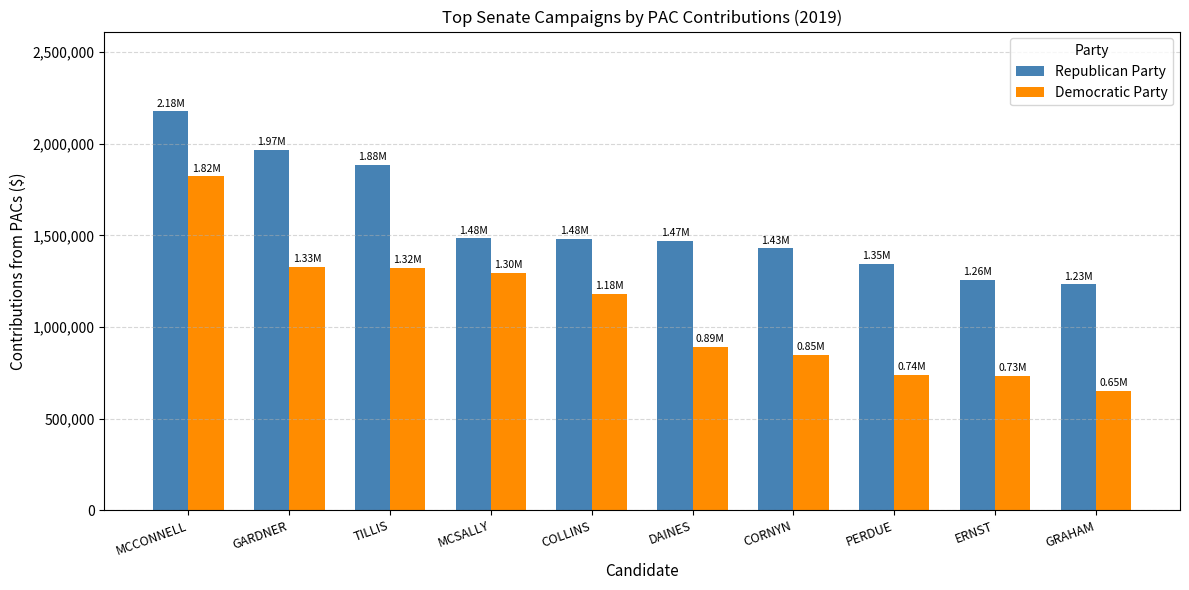

How many values in the Republican Party series exceed 1479419?

5